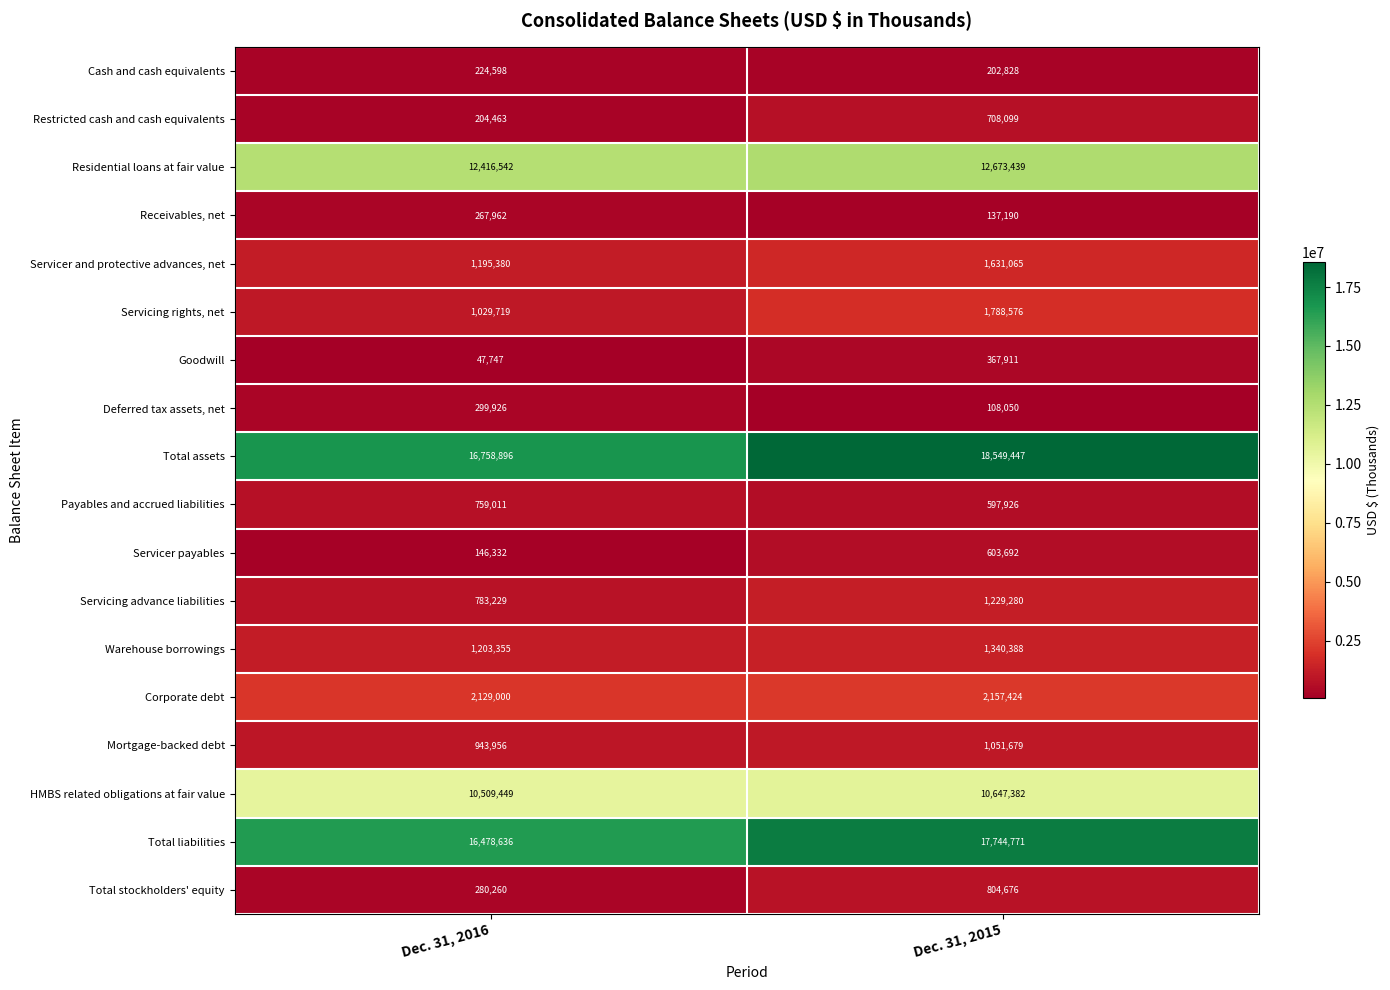

The Total liabilities series shows 11855606 at Dec. 31, 2015. True or false?

False